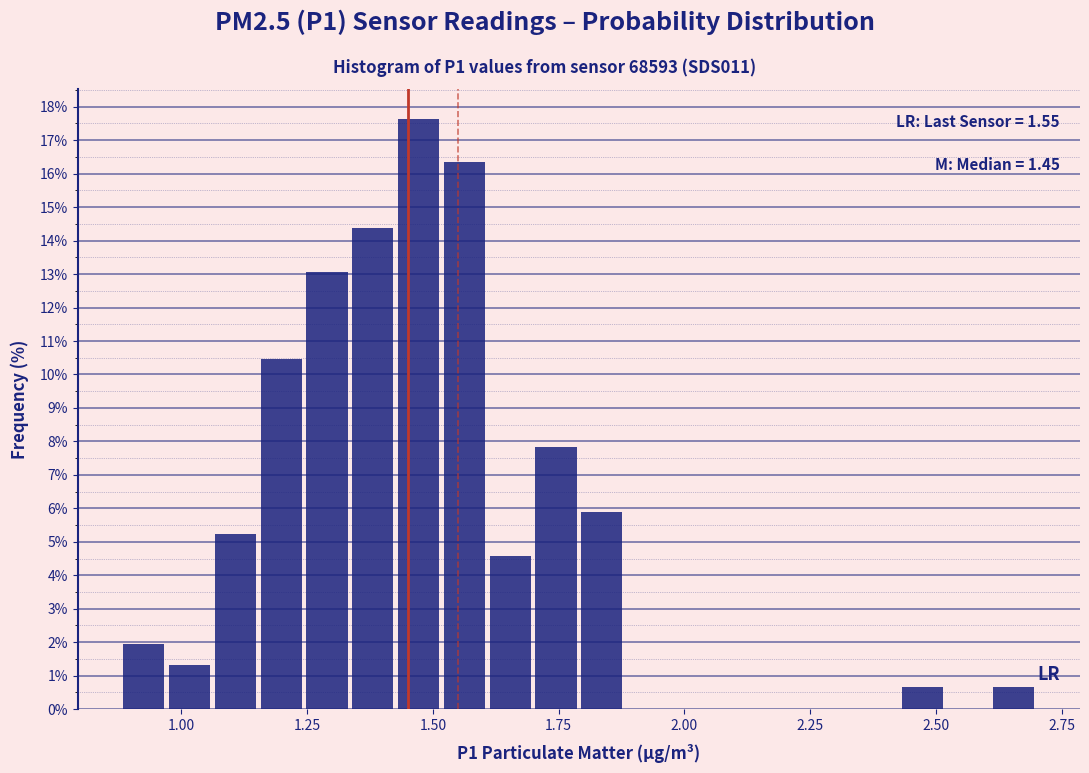

Read against the x-axis, roughly where is the centre of the tallest bar?

1.45